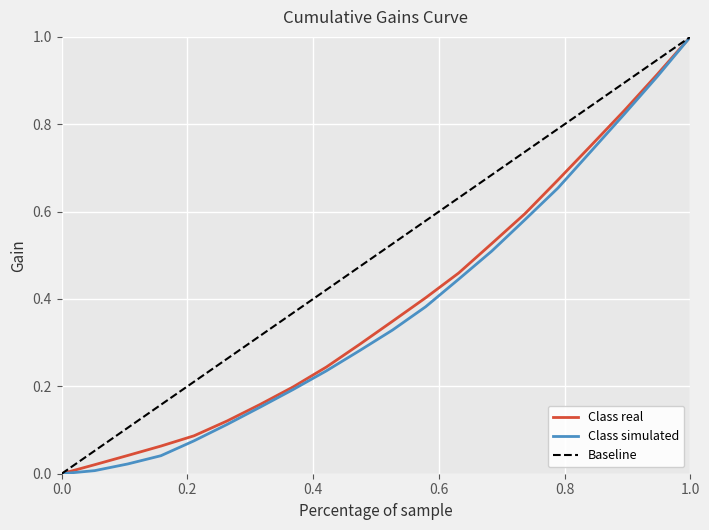

What is the greatest value displayed?

1.0